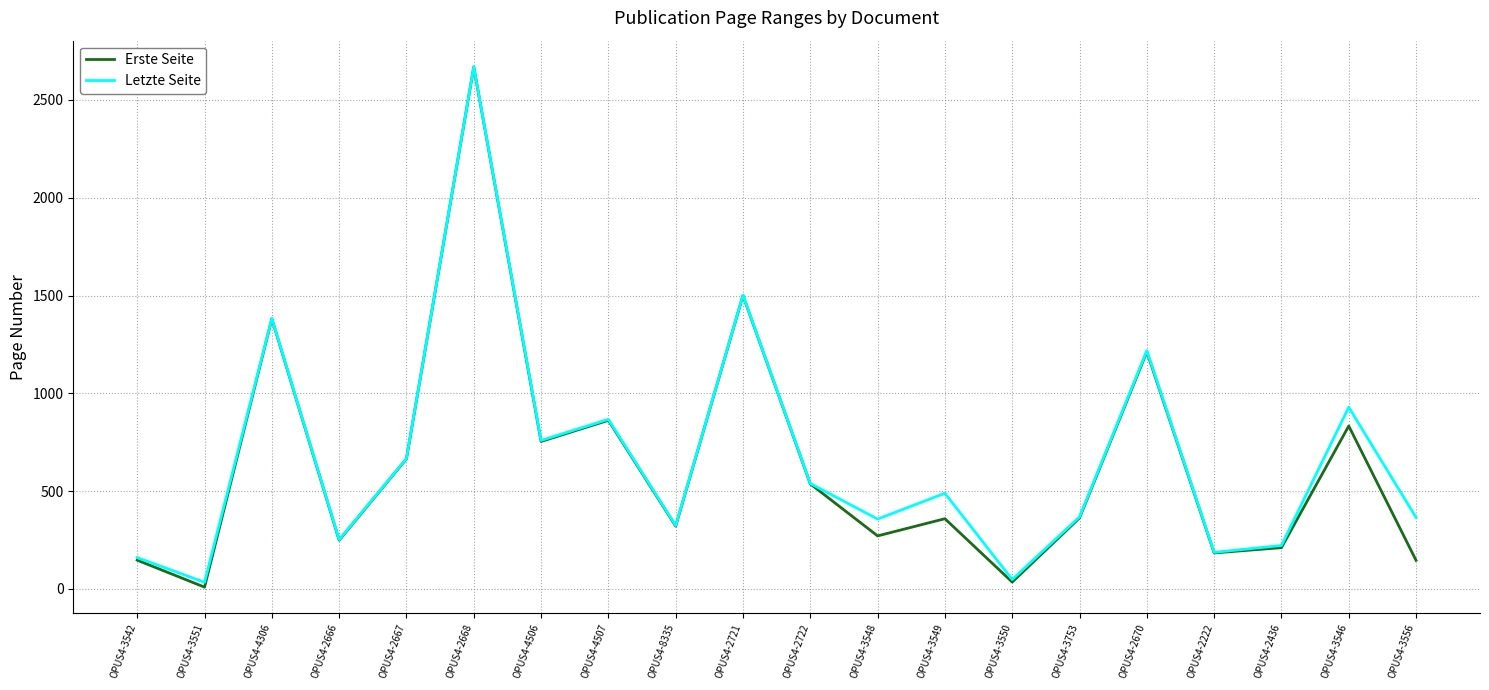

Between OPUS4-3549 and OPUS4-3556, which series saw the biggest shift?

Erste Seite